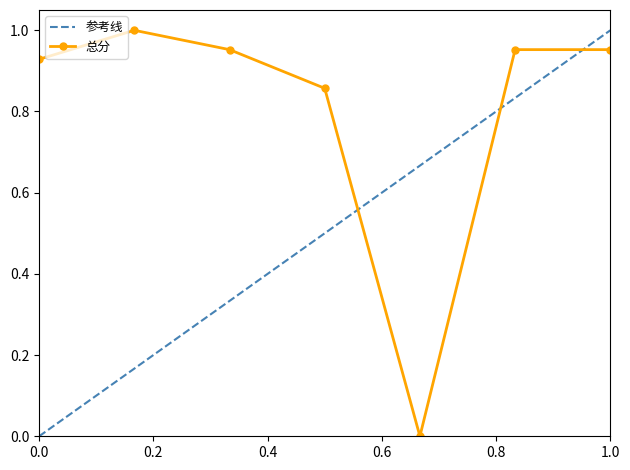

List the series in order of their overall mean, highest first.

总分, 参考线